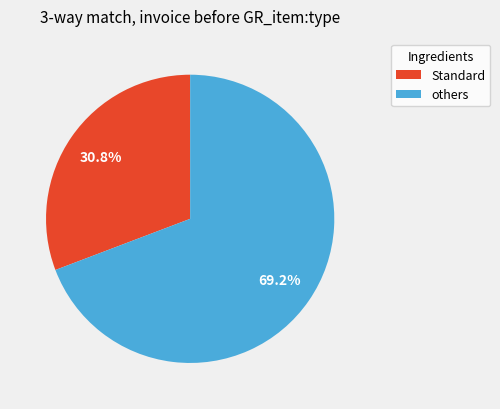

Which category has the smallest portion of the pie?

Standard